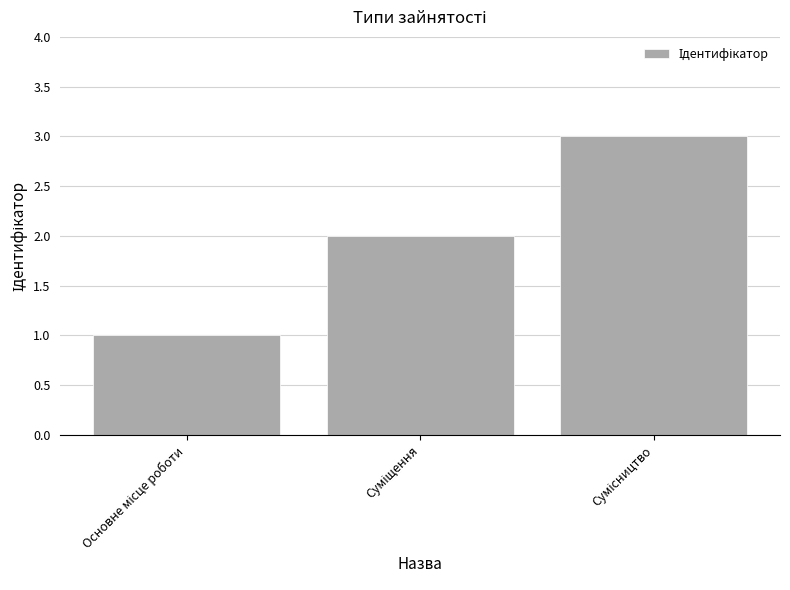

What is the greatest value displayed?

3